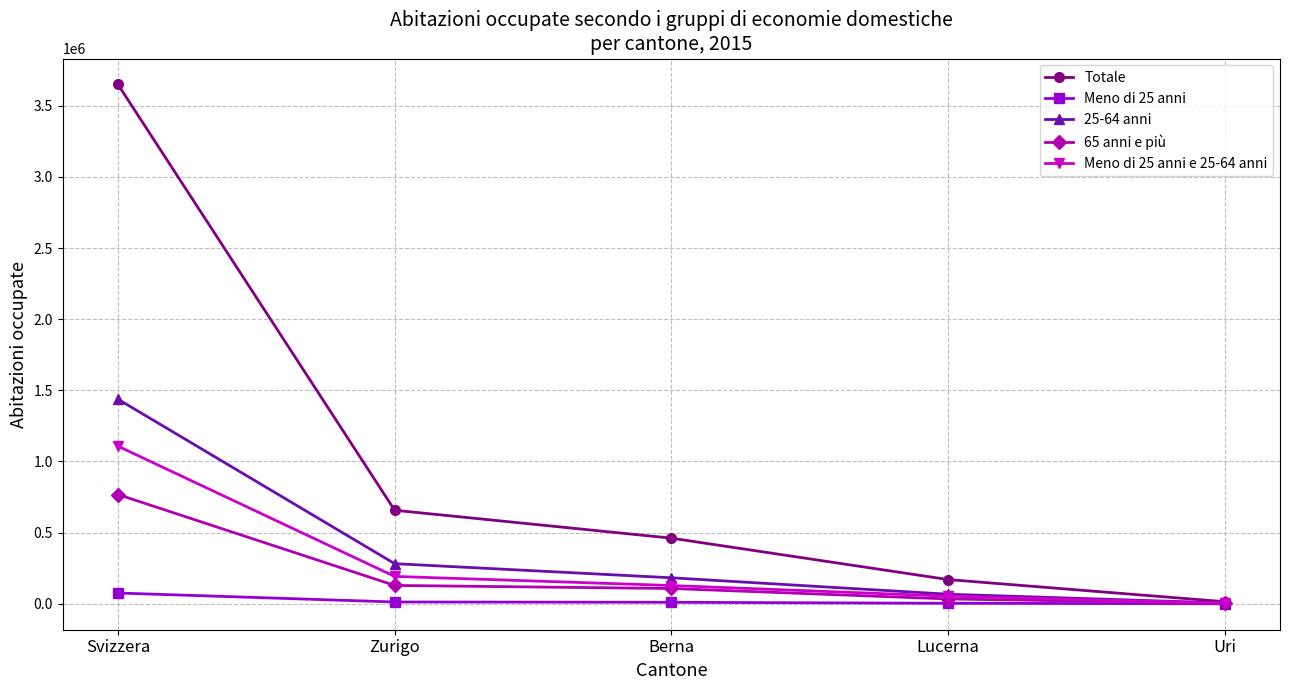

What is the maximum value for Totale?

3649145